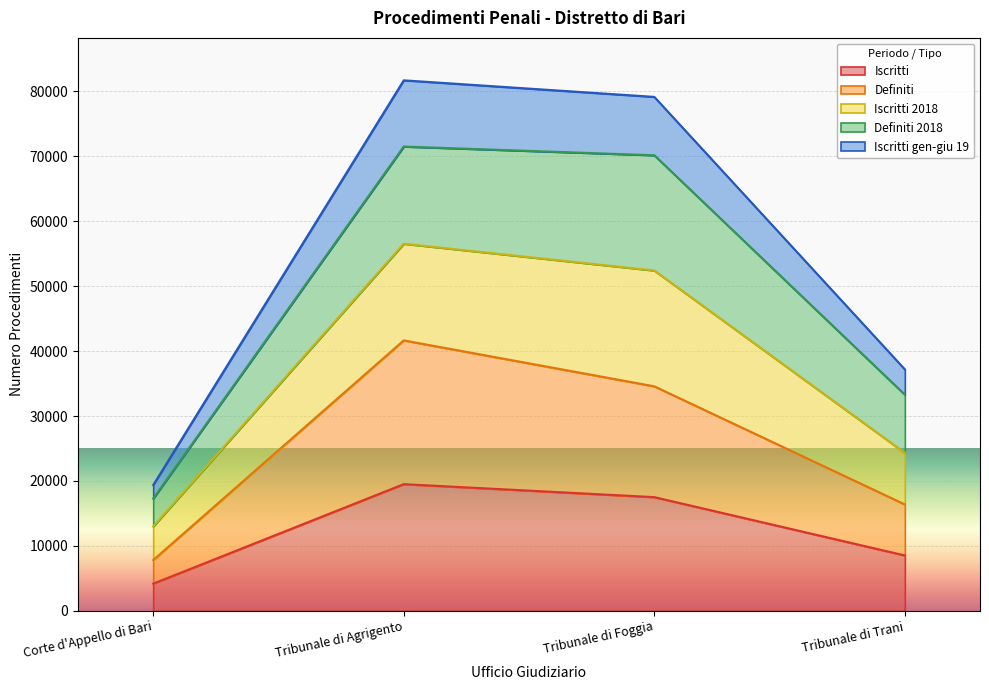

How many data points in Iscritti are less than 17507?

2